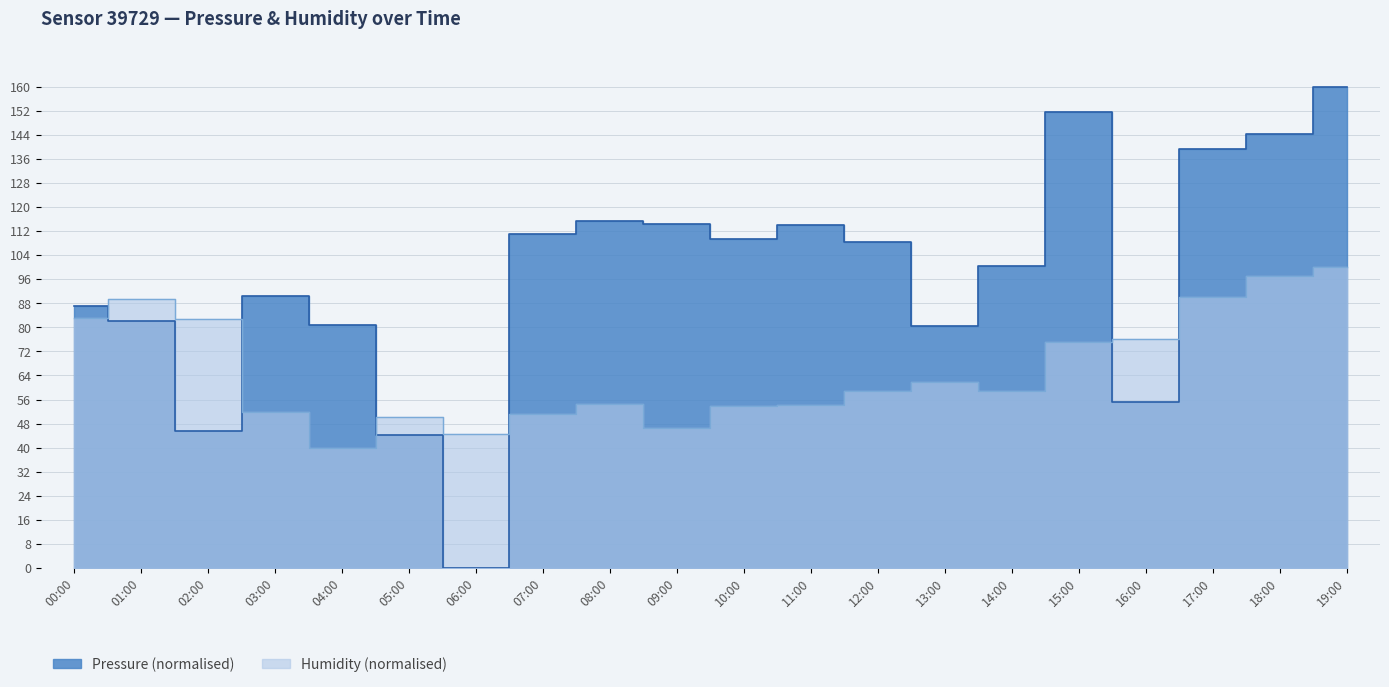

What is the label of the 13th point from the left?

12:00